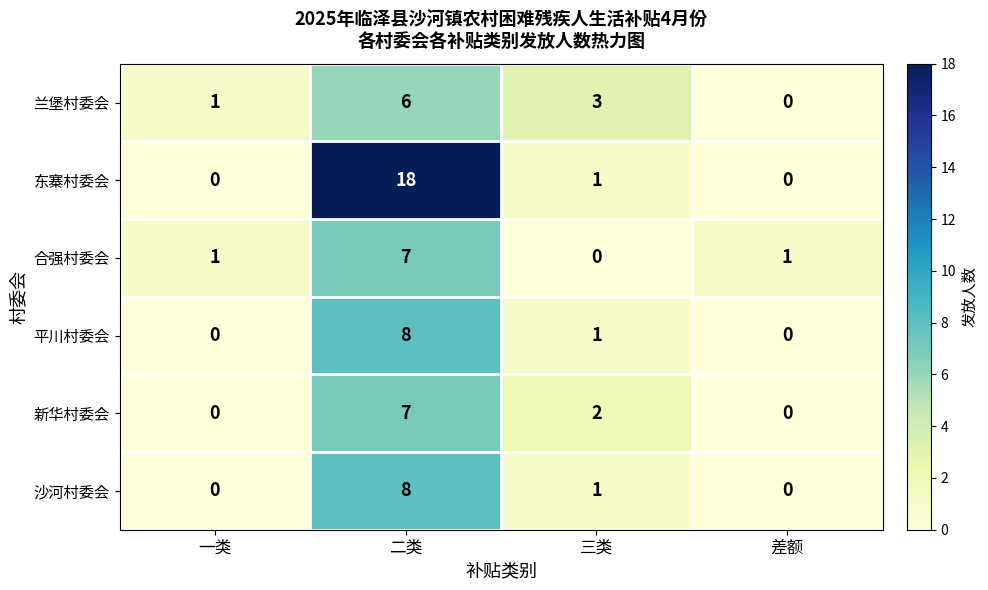

At how many categories does at least one series exceed 10?

1